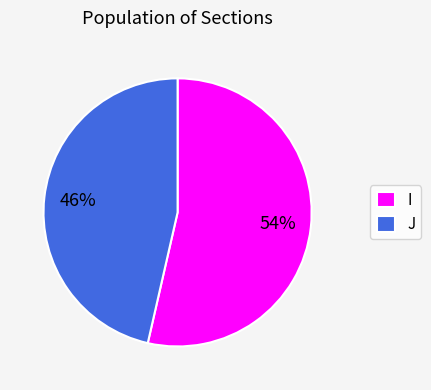

Is there a majority slice in this chart?

Yes